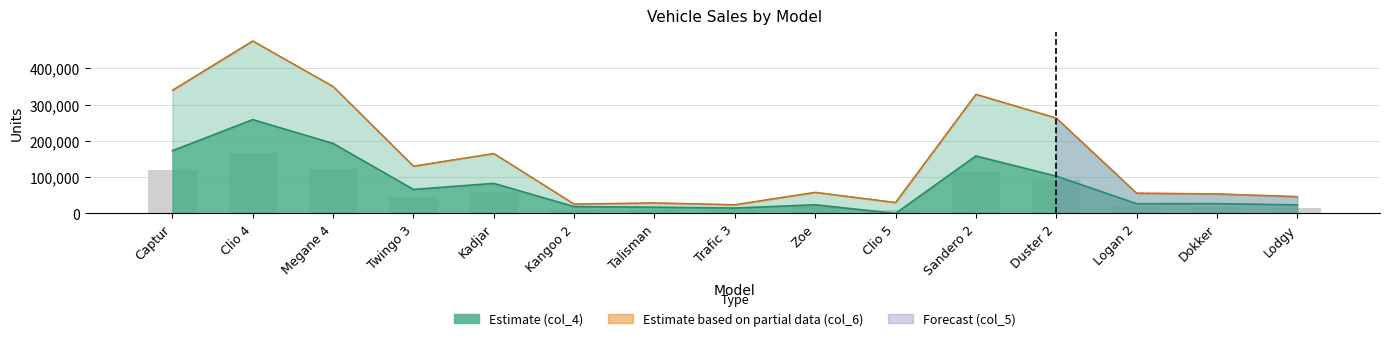

What is the total value across all series at Kangoo 2?

70309